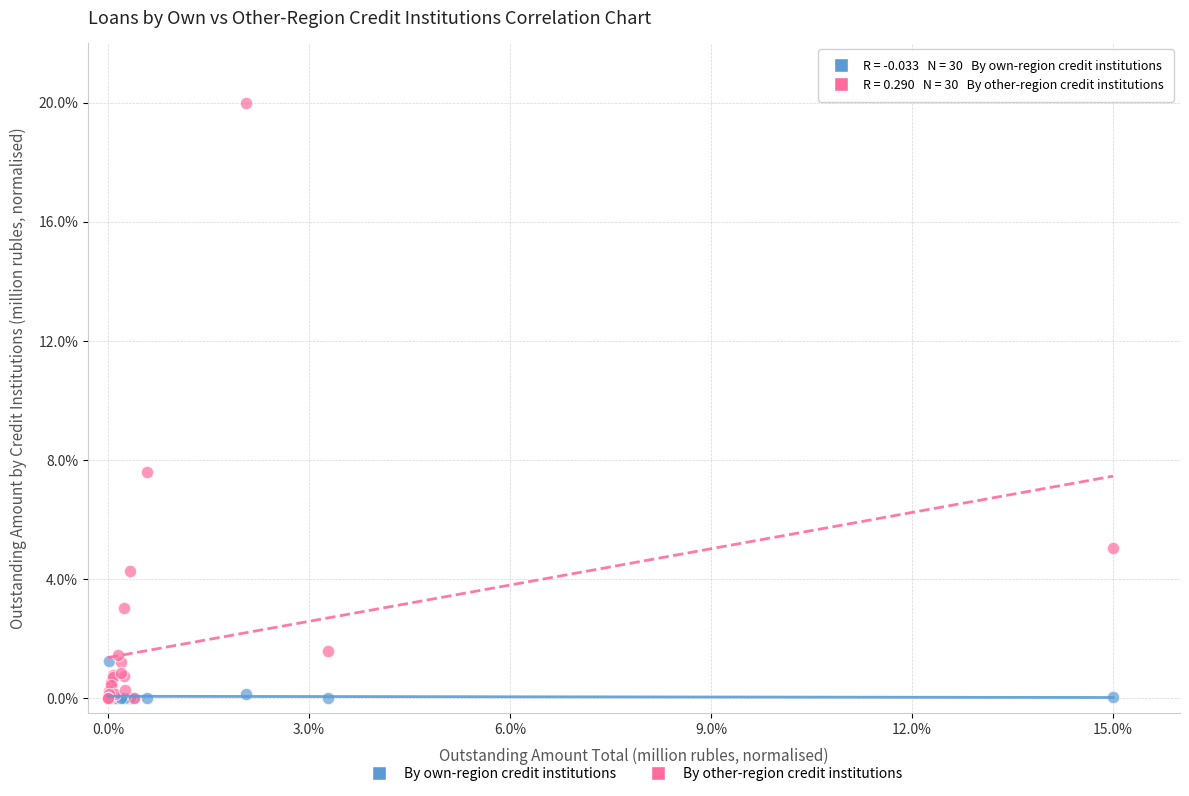

In the By other-region credit institutions series, what Y value is closest to 10?

7.6